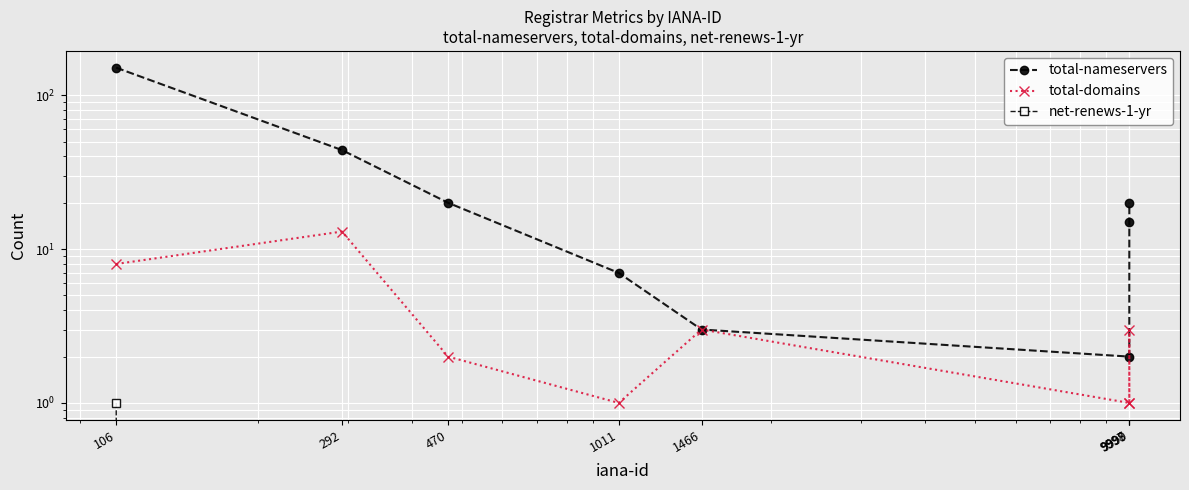

What is the difference between the highest and lowest values at 9997?

2